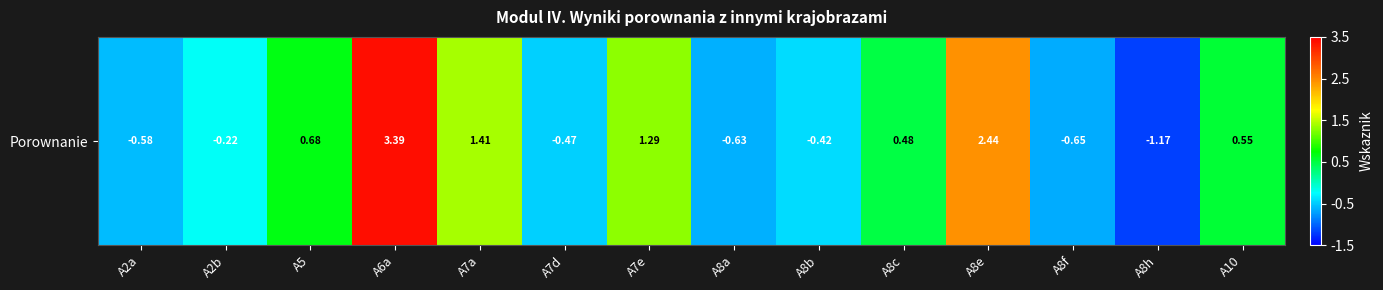

What is the difference between the maximum and second lowest values?

4.0